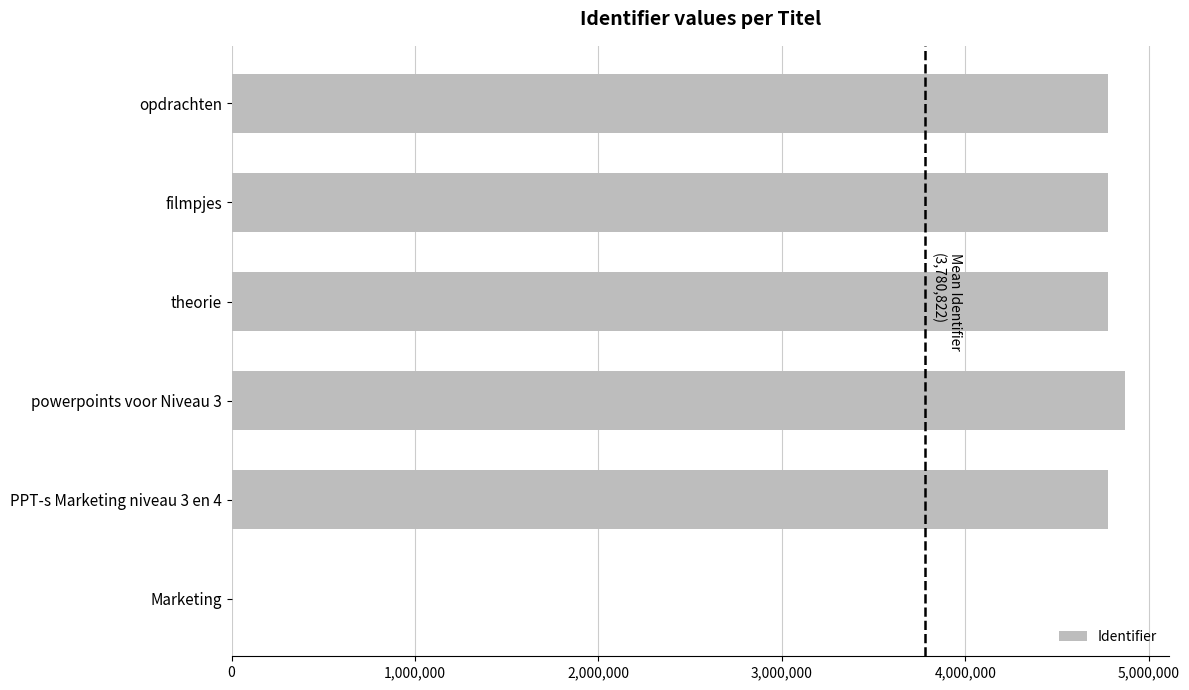

The value at filmpjes is 8214616. True or false?

False